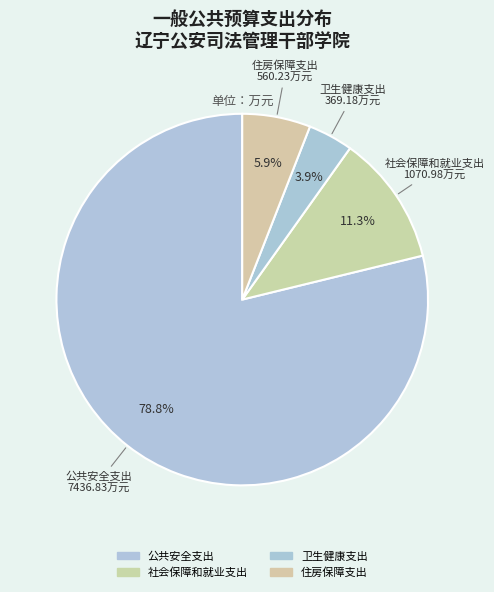

The 社会保障和就业支出 slice represents 1% of the pie. True or false?

False